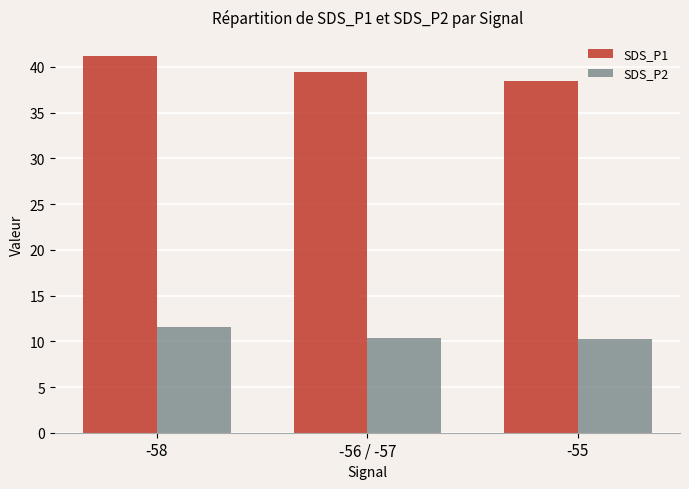

What is the average value of the SDS_P2 series?

10.7